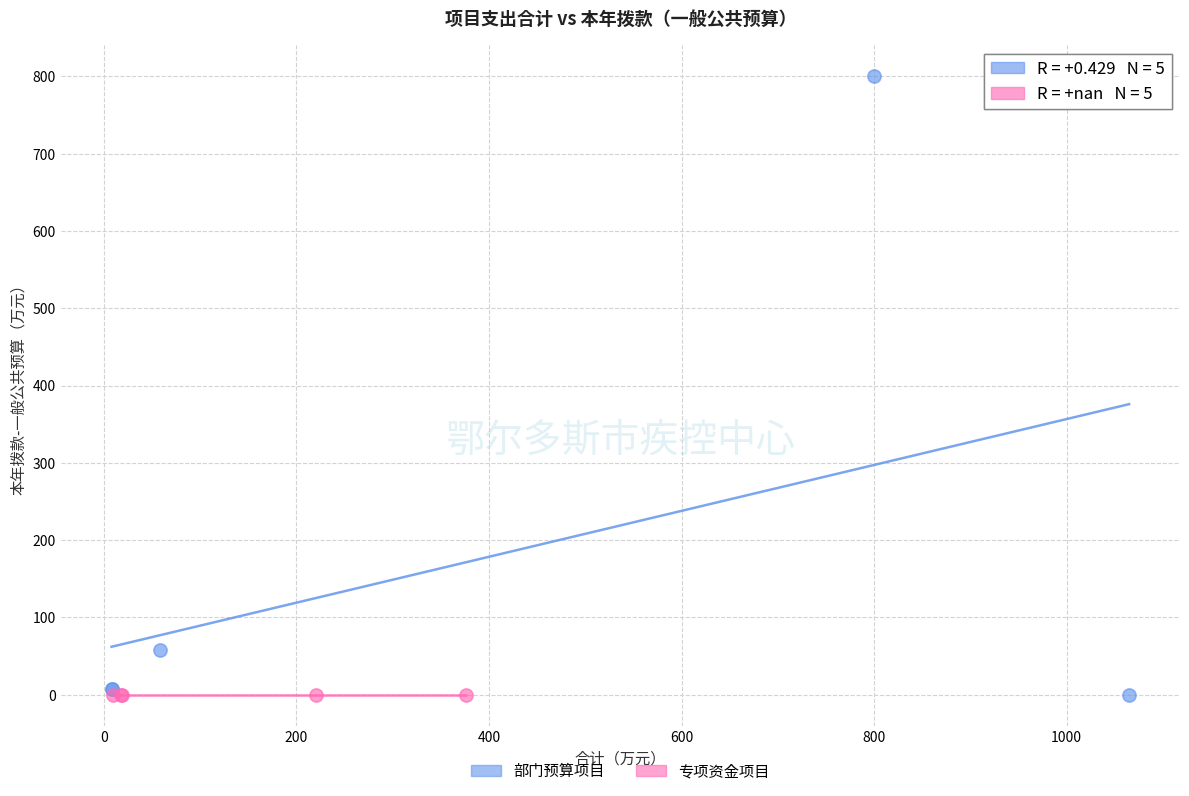

Which series contains the highest Y value?

部门预算项目